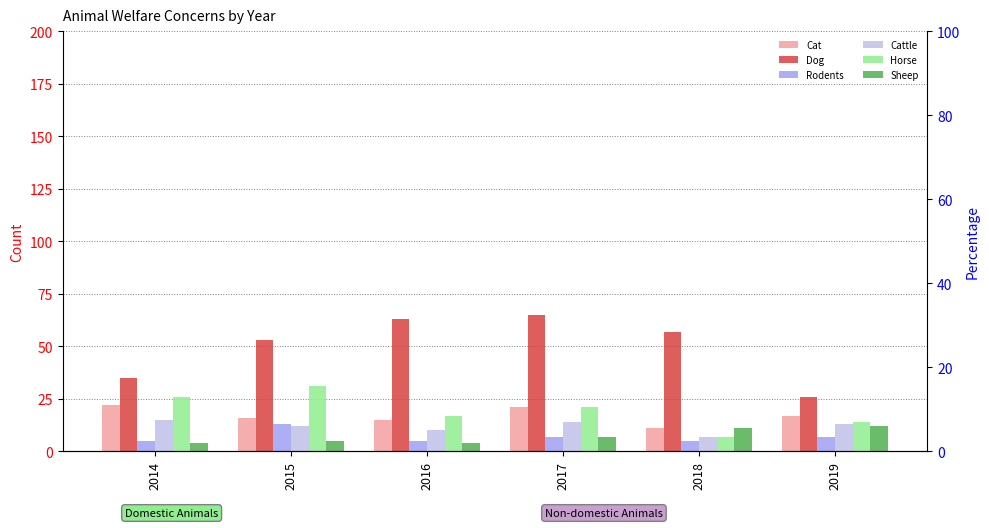

Rank the series at 2016 from highest to lowest value.

Dog, Horse, Cat, Cattle, Rodents, Sheep